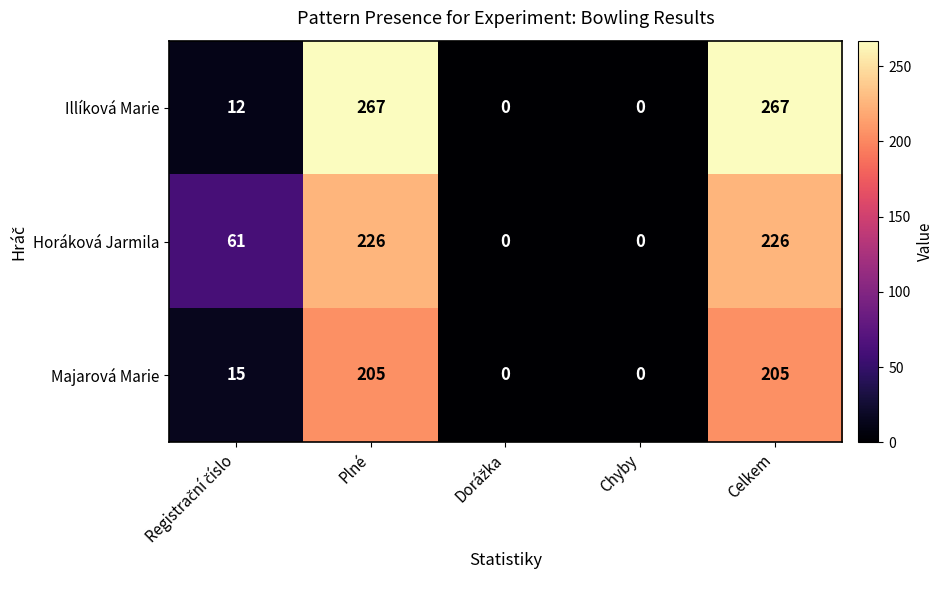

Which series has the largest range (max minus min)?

Illíková Marie